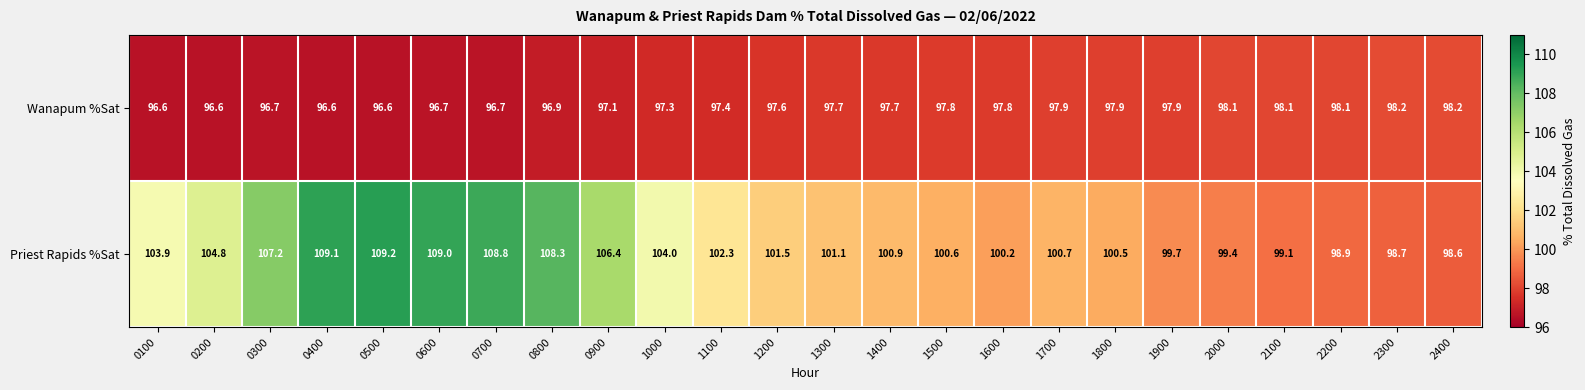

Is it true that Wanapum %Sat equals 169.4 at 0600?

False